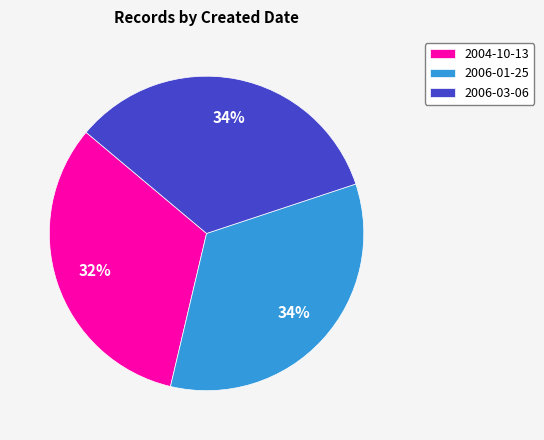

To the nearest percent, what is the average slice percentage?

33%